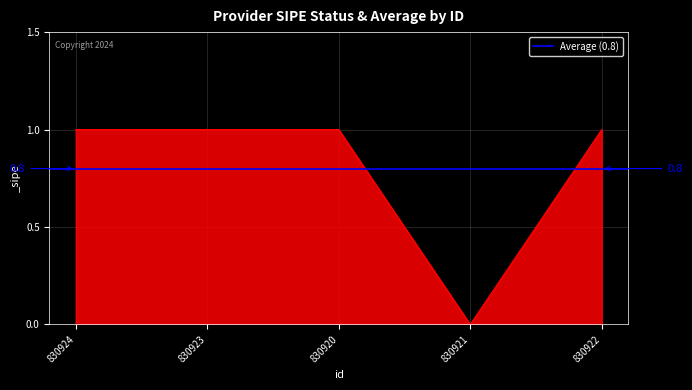

At which category does the data reach its first local valley?

830921